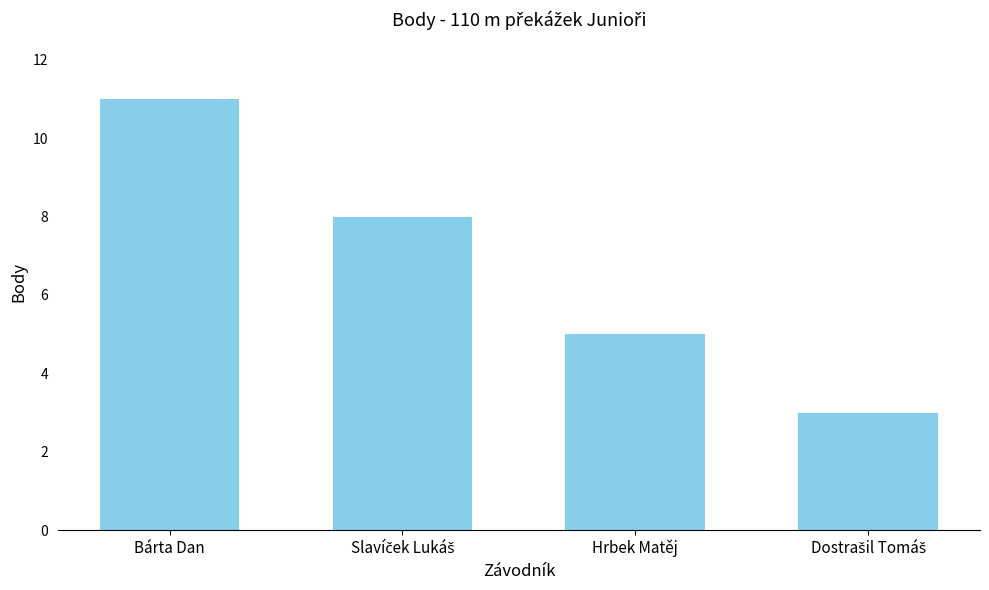

What is the maximum value shown in the chart?

11